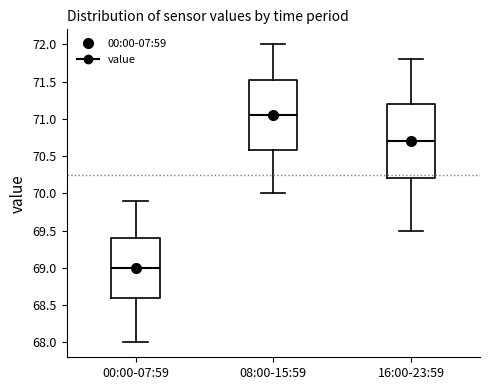

Reading left to right, transcribe this box plot: for each box, give where its median line is, the range the box spans, and where its two whiskers end, as read against the y-axis. The values are not printed on the chart, so give them approximately, as read against the axis.

00:00-07:59: median 69.00, box 68.60 to 69.40, whiskers 68.00 to 69.90
08:00-15:59: median 71.05, box 70.60 to 71.55, whiskers 70.00 to 72.00
16:00-23:59: median 70.70, box 70.20 to 71.20, whiskers 69.50 to 71.80